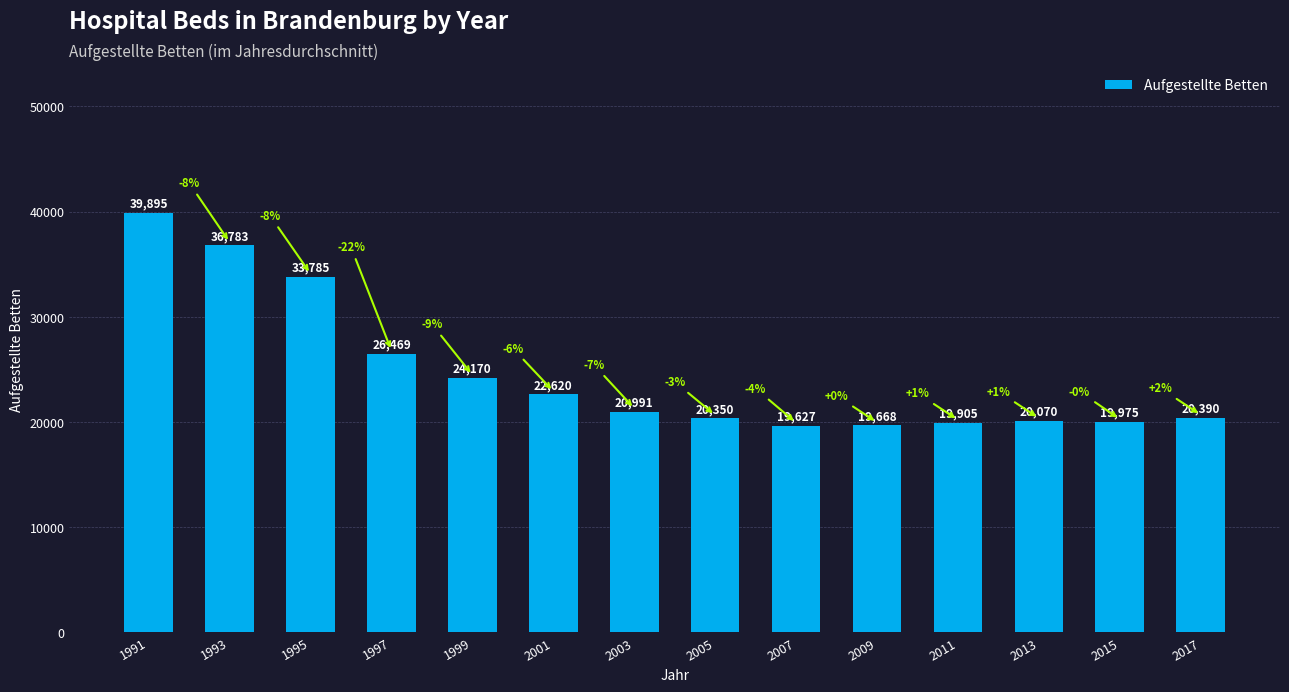

Reading left to right, list all the values displayed in this chart.

1991=39895	1993=36783	1995=33785	1997=26469	1999=24170	2001=22620	2003=20991	2005=20350	2007=19627	2009=19668	2011=19905	2013=20070	2015=19975	2017=20390